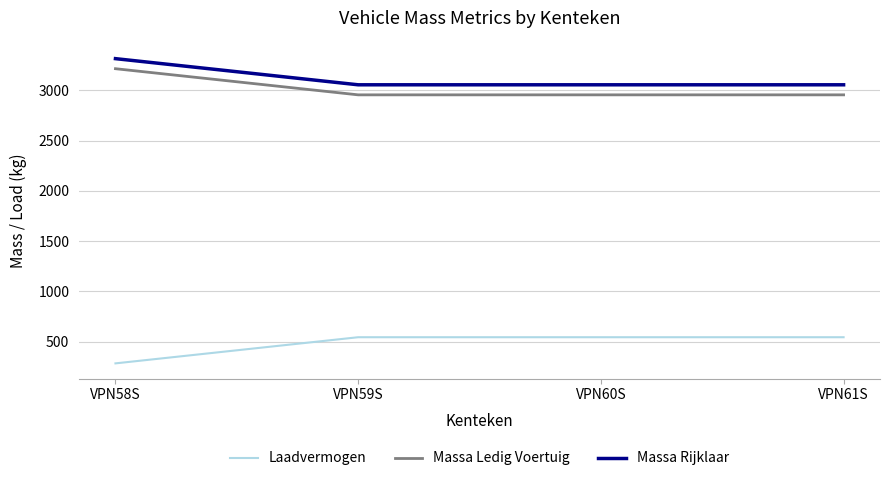

What is the spread (max minus min) of values at VPN60S?

2510